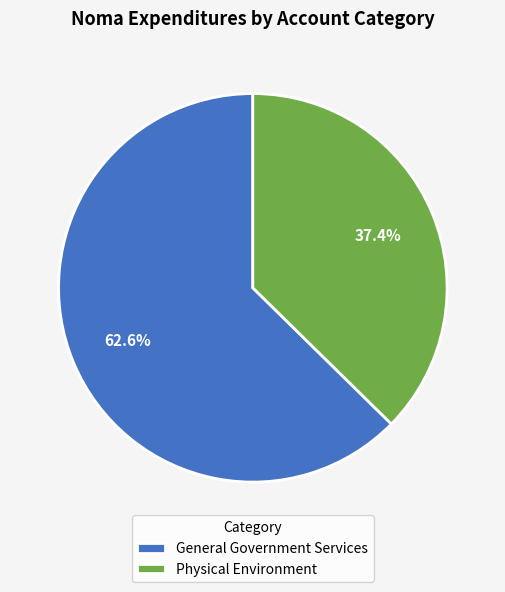

What percentage is the General Government Services slice, to the nearest percent?

63%